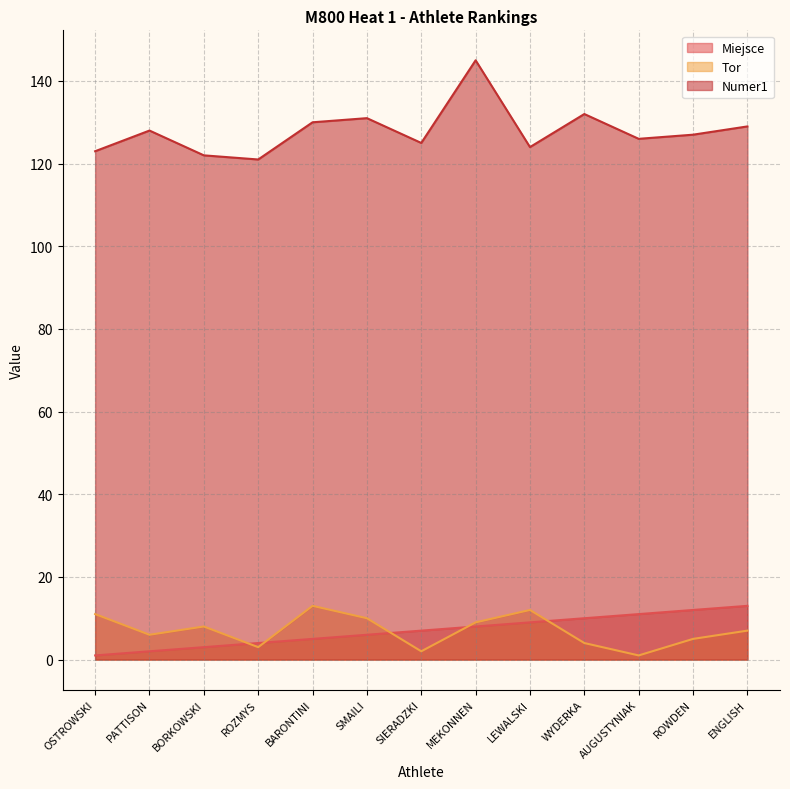

Which series has the largest total across all categories?

Numer1